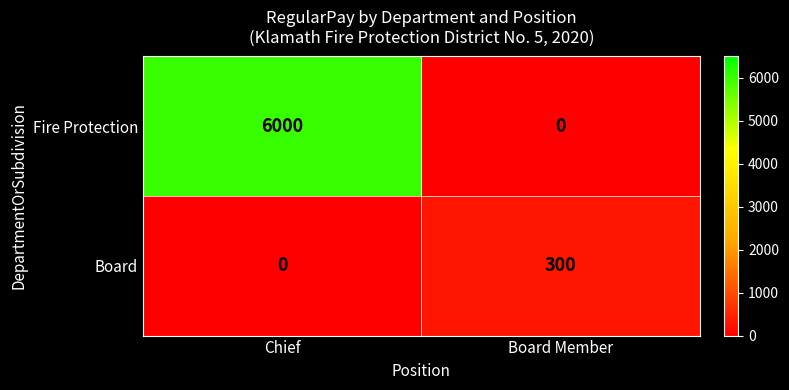

Rank the series by their maximum value, from lowest to highest.

Board, Fire Protection